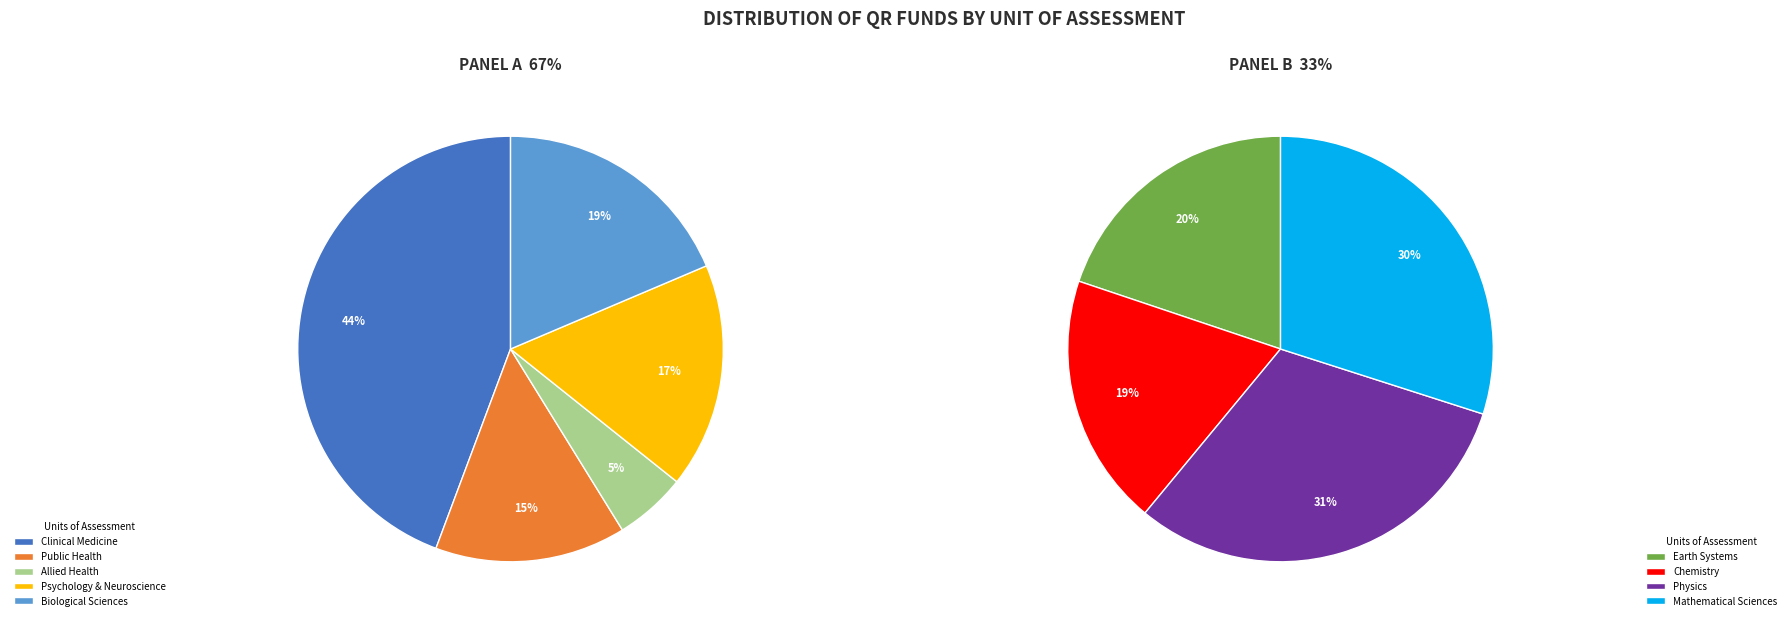

What is the smallest slice in the pie chart?

Allied Health